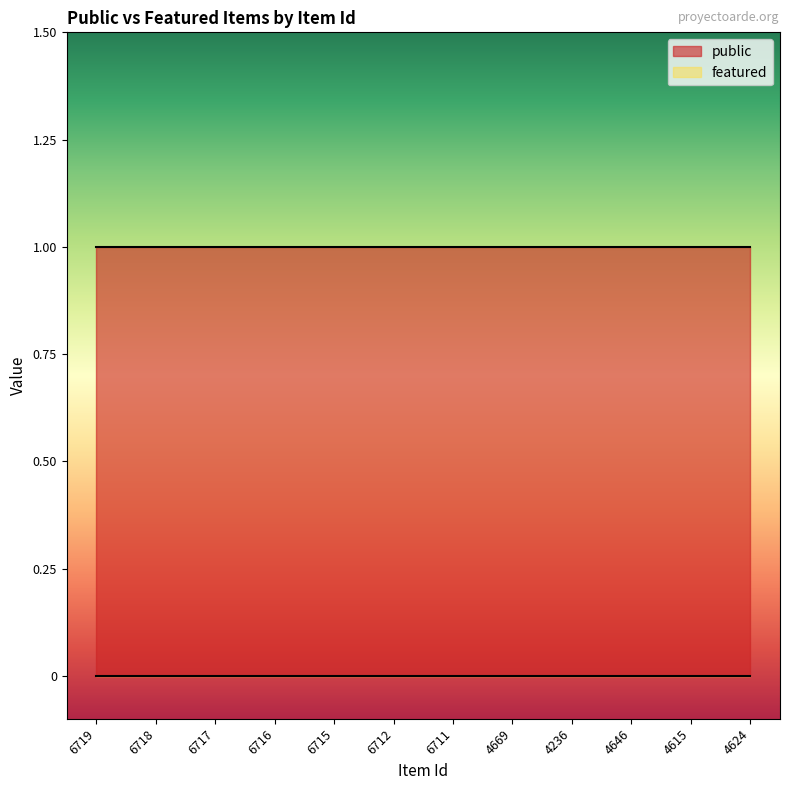

Does the chart have visible grid lines?

No